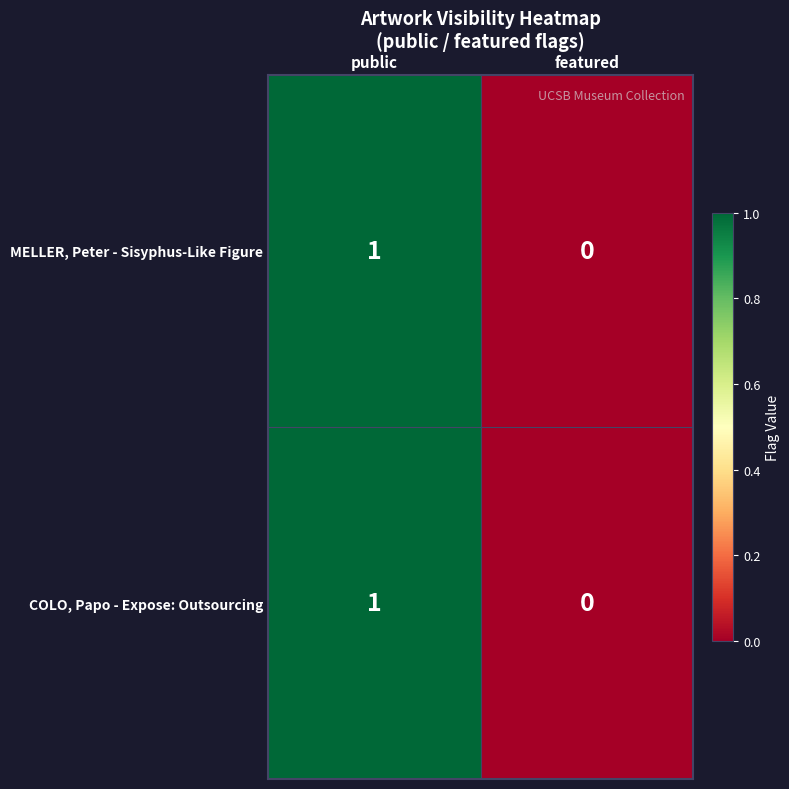

Count the number of data series in this chart.

2